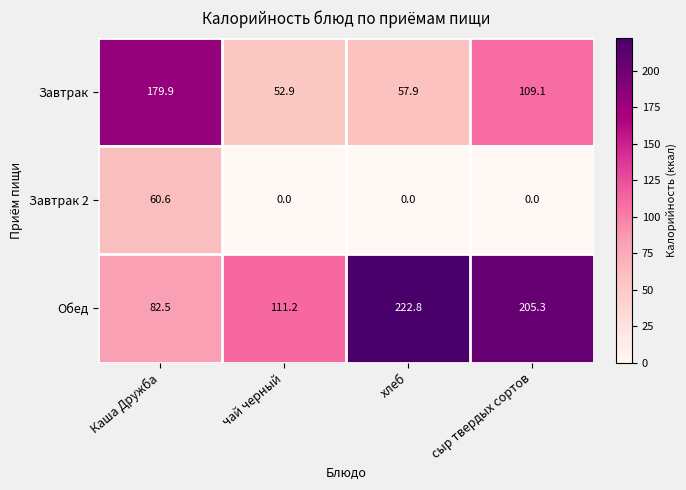

Which series has the largest total across all categories?

Обед